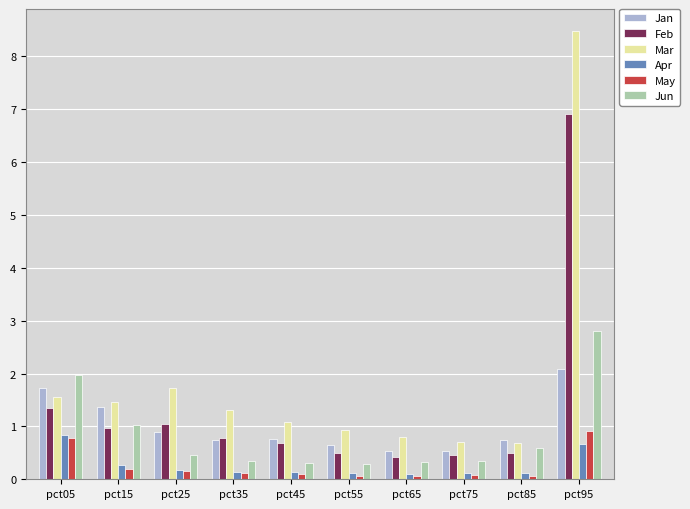

At which category is the sum across all series the highest?

pct95